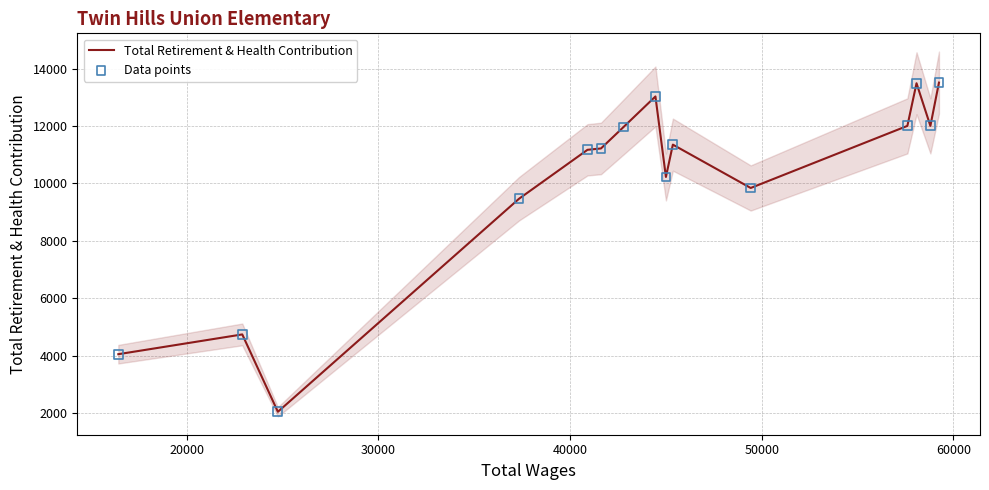

At how many categories does at least one series exceed 3378?

14